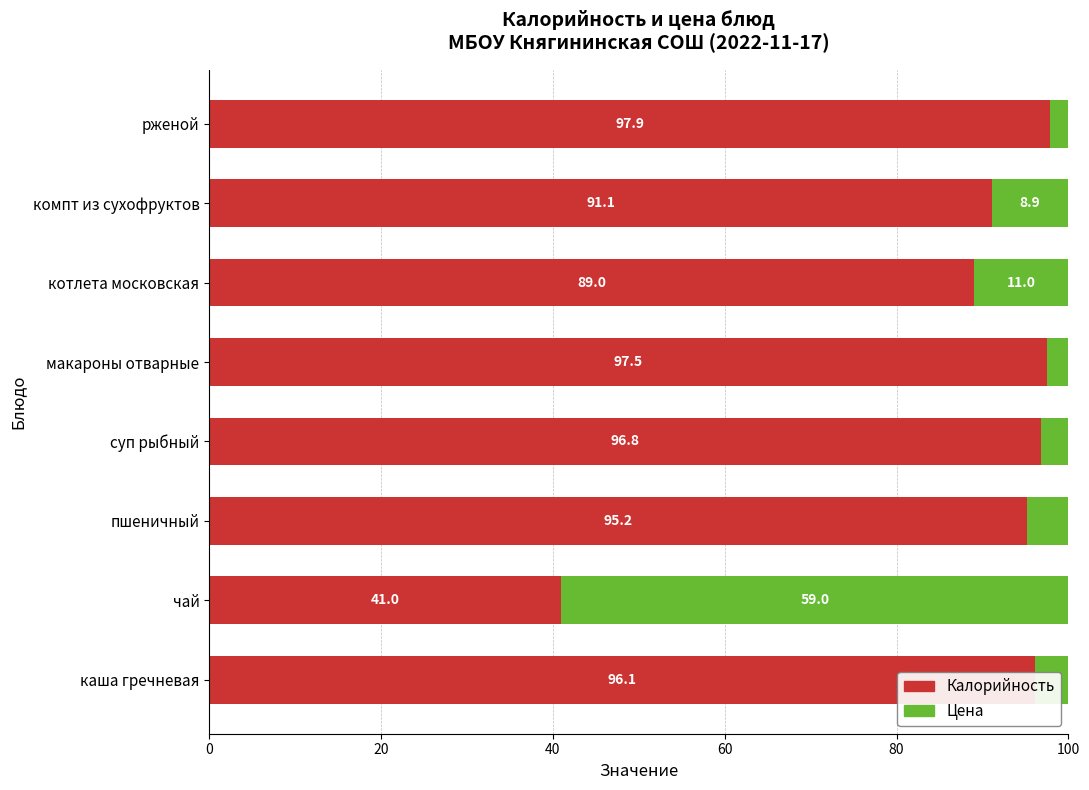

What is the sum of the Калорийность values at котлета московская and макароны отварные?

186.5